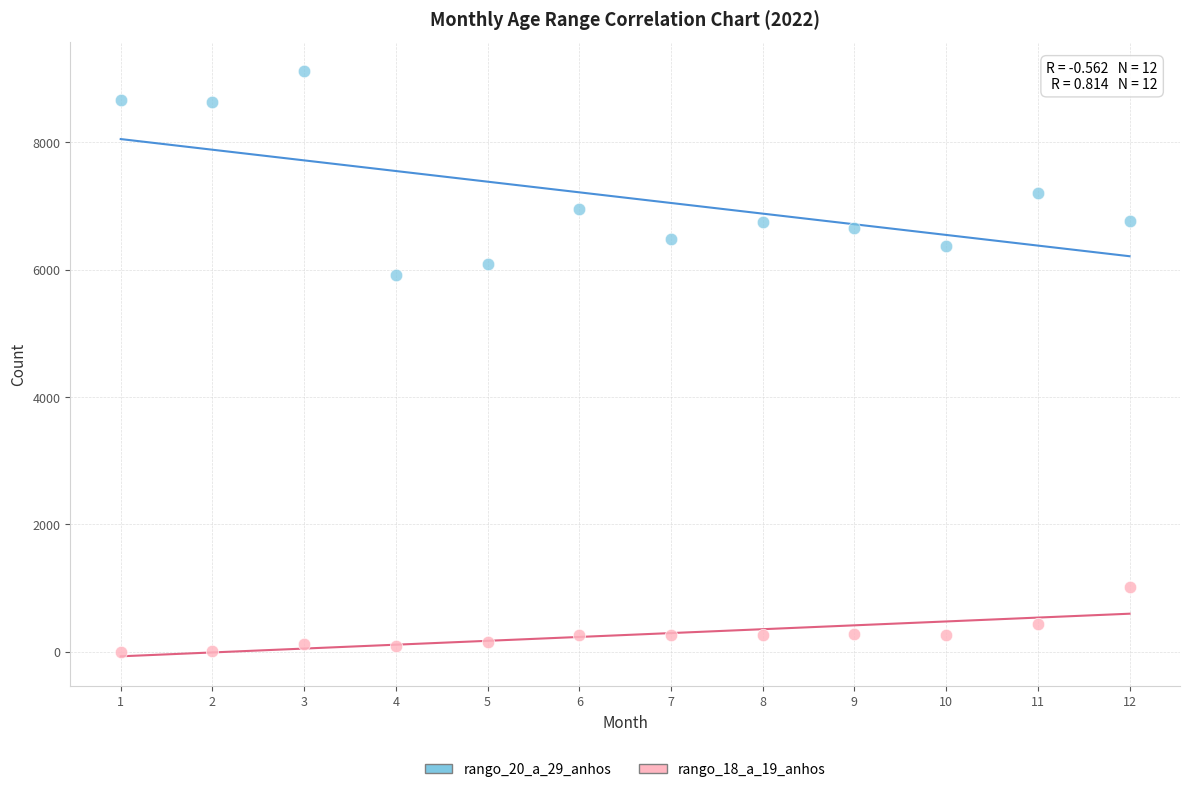

Which series contains the lowest Y value?

rango_18_a_19_anhos